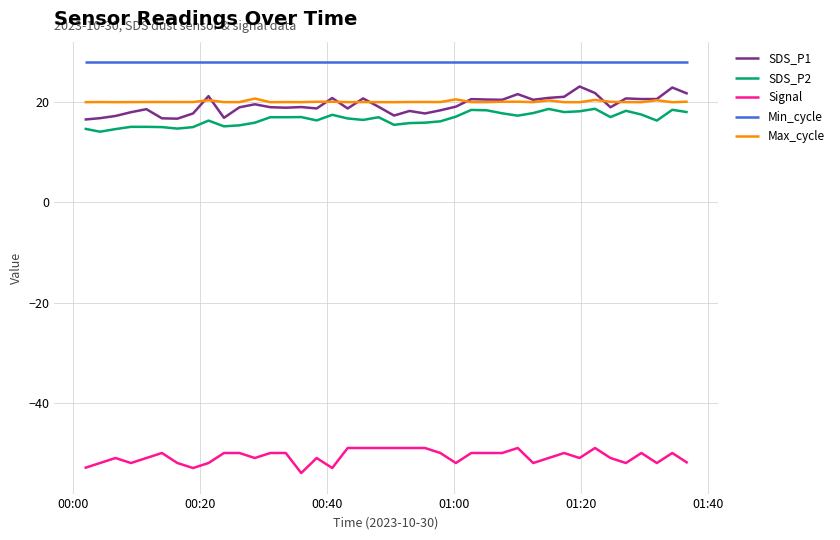

What is the minimum value shown in the chart?

-54.0